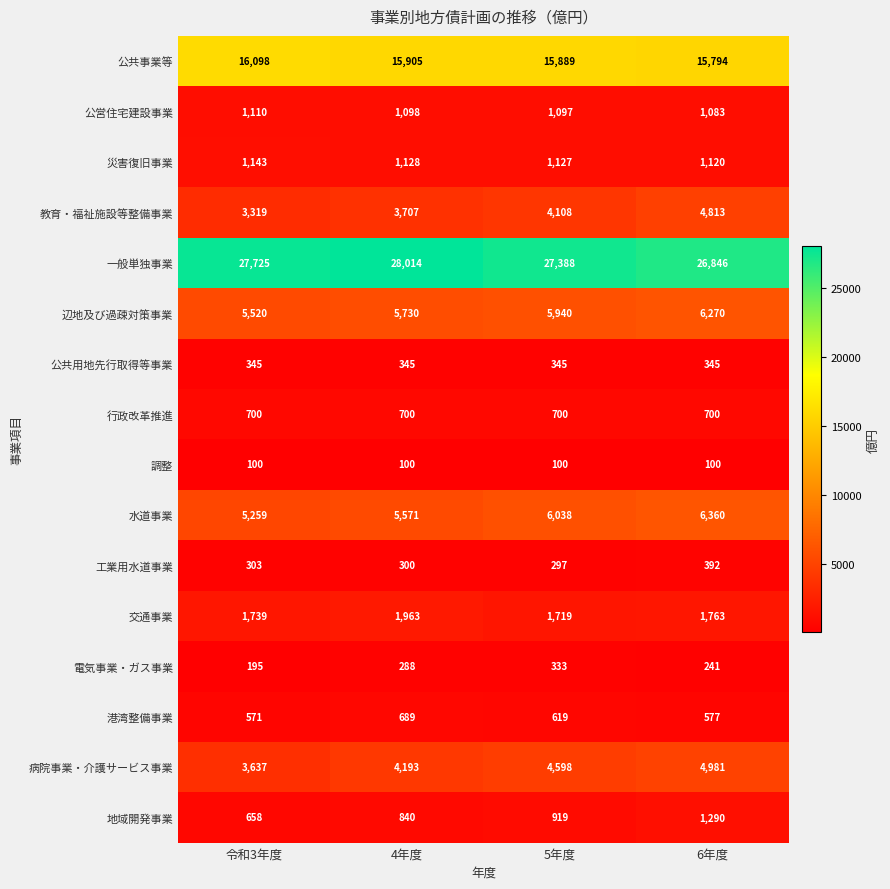

True or false: 地域開発事業 has a value of 1487 at 5年度.

False